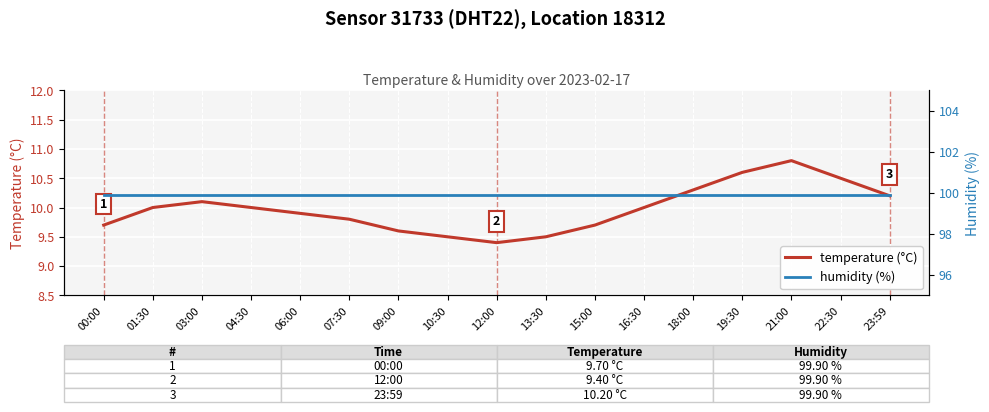

At which category is the sum across all series the highest?

21:00